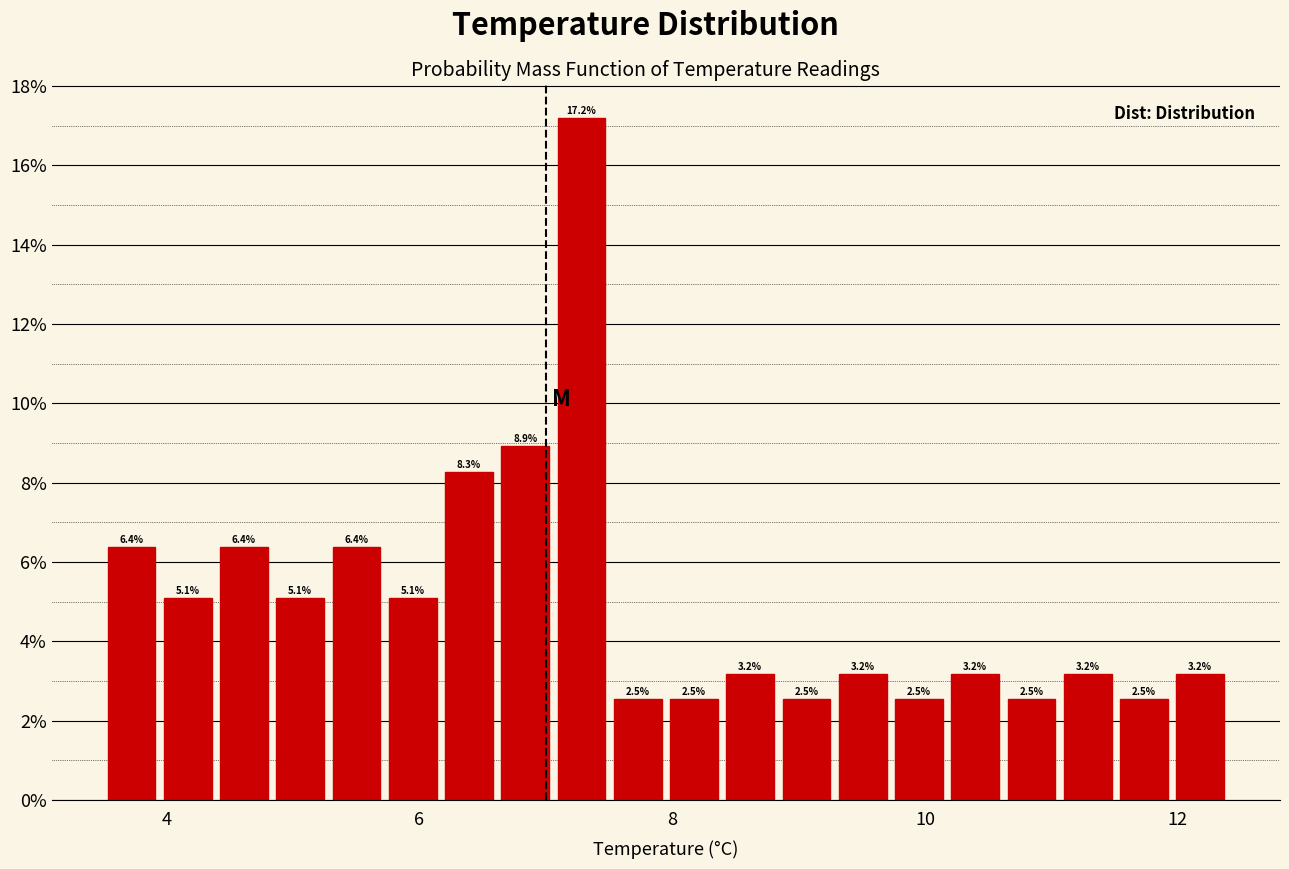

Around what value on the x-axis is the tallest bar? Give the approximate position of its centre, as read against the axis.

7.2